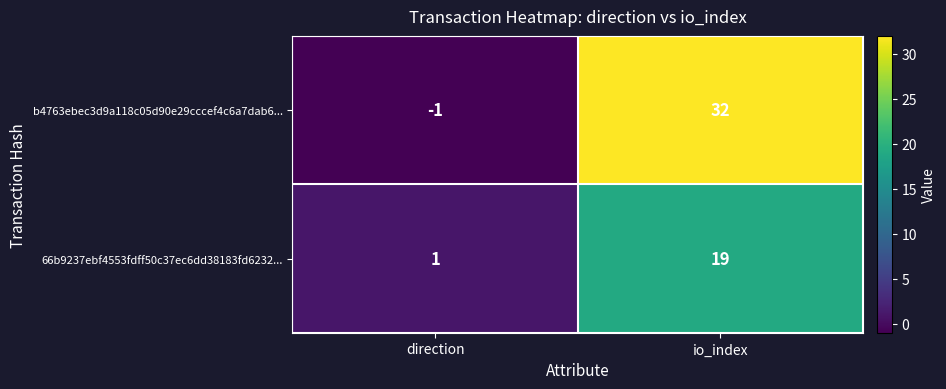

The 66b9237ebf4553fdff50c37ec6dd38183fd6232... series shows 28 at io_index. True or false?

False